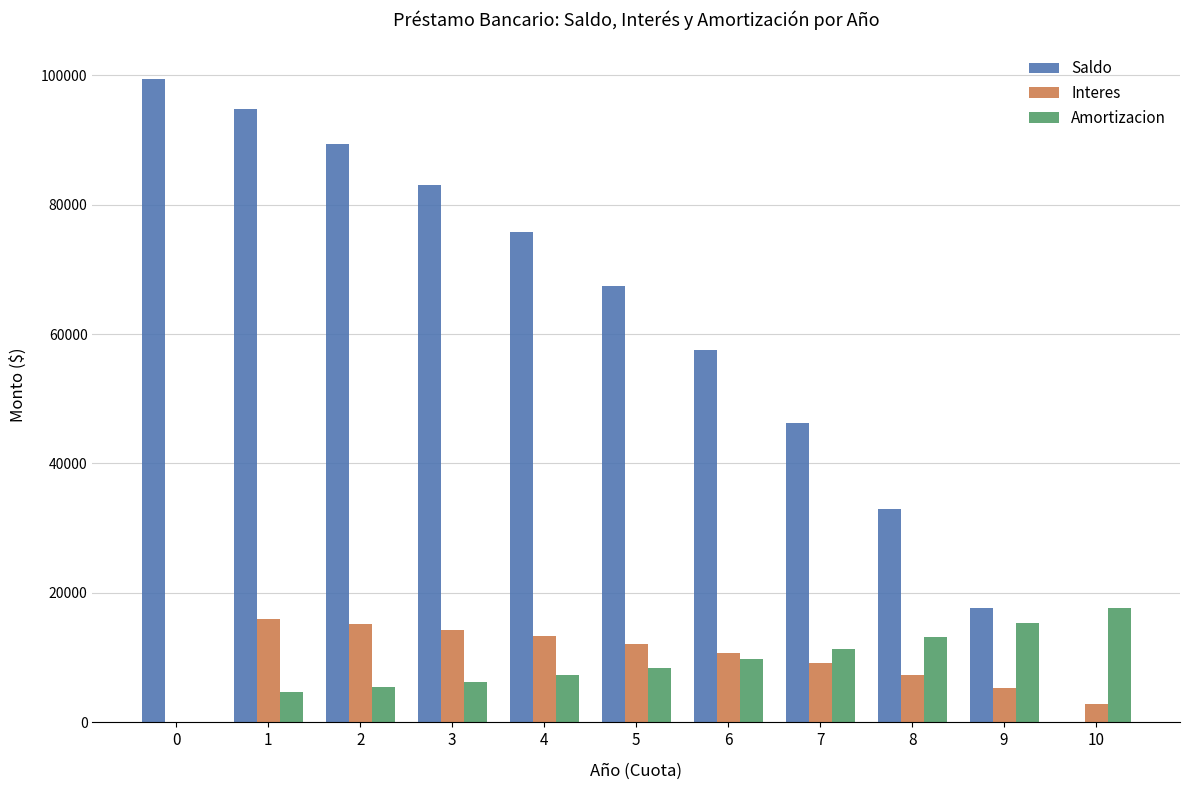

What is the difference between the Saldo values at 6 and 4?

18241.0